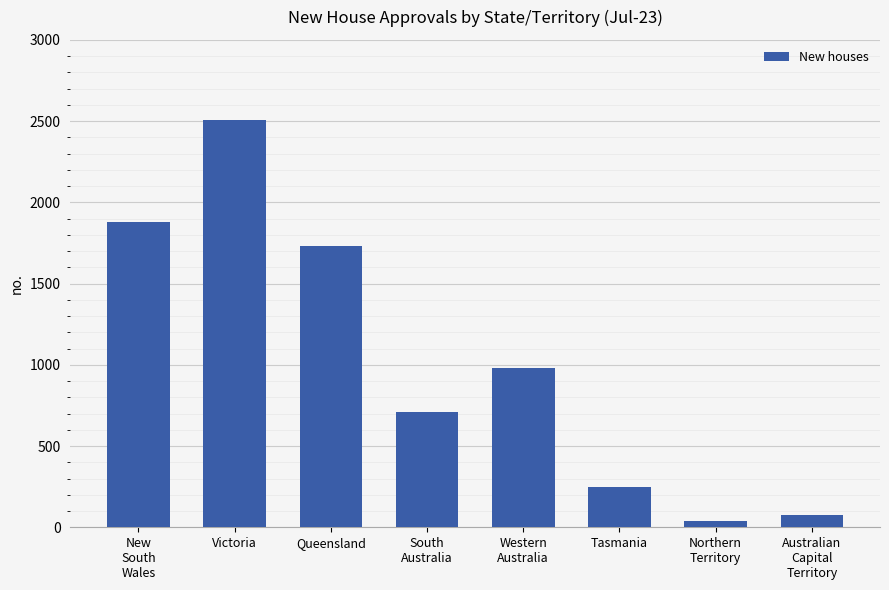

The value at Victoria is 2506. True or false?

True